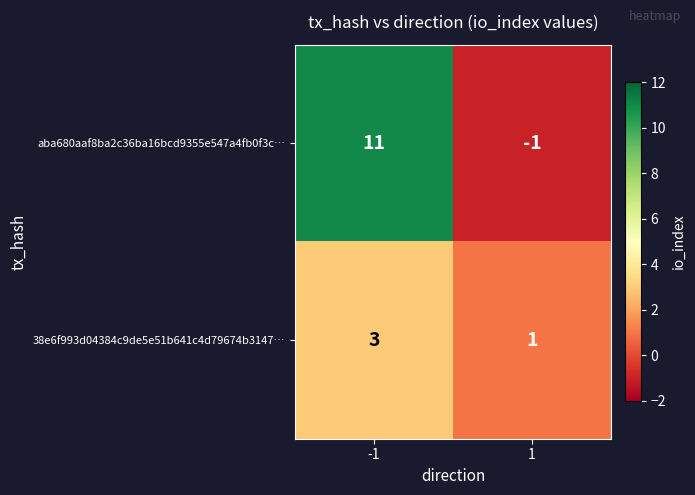

List the series in order of their peak value, highest first.

aba680aaf8ba2c36ba16bcd9355e547a4fb0f3c…, 38e6f993d04384c9de5e51b641c4d79674b3147…